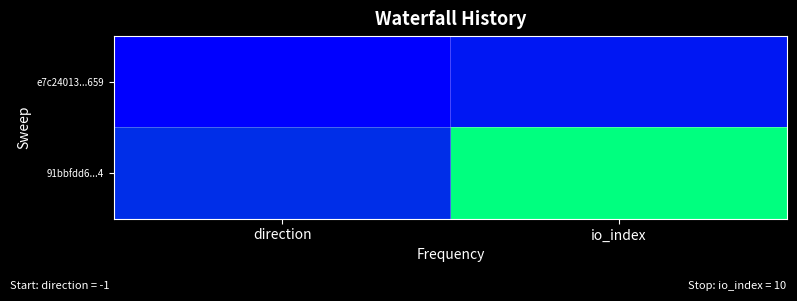

What is the smallest value displayed?

-1